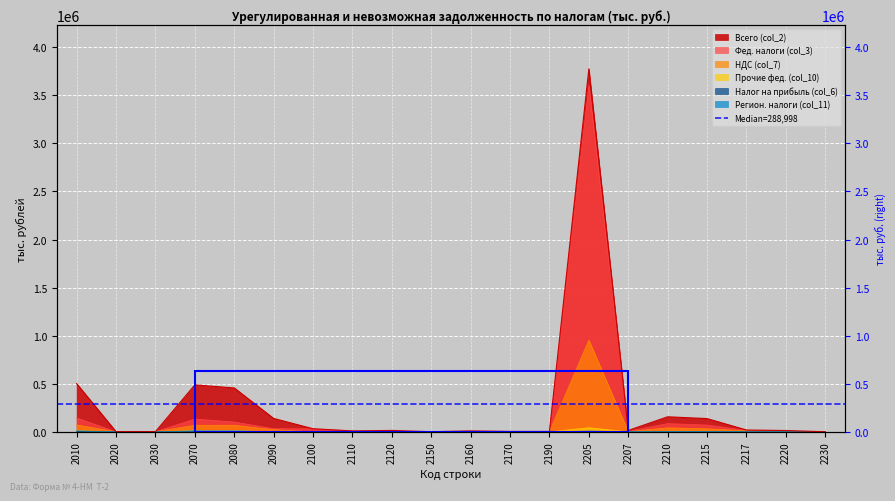

Is the value of Всего (col_2) at 2170 greater than the value of НДС (col_7) at 2210?

No